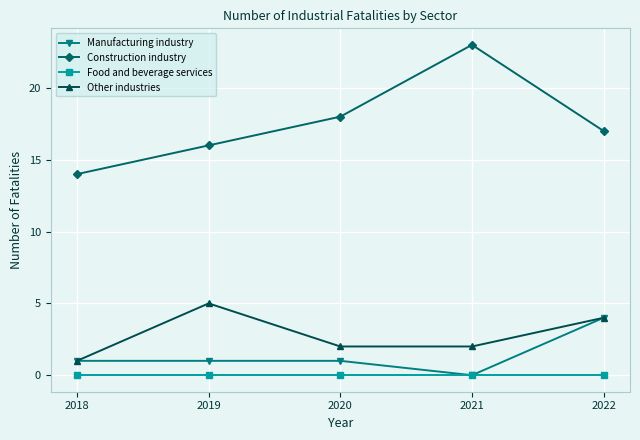

At how many categories does at least one series exceed 8?

5